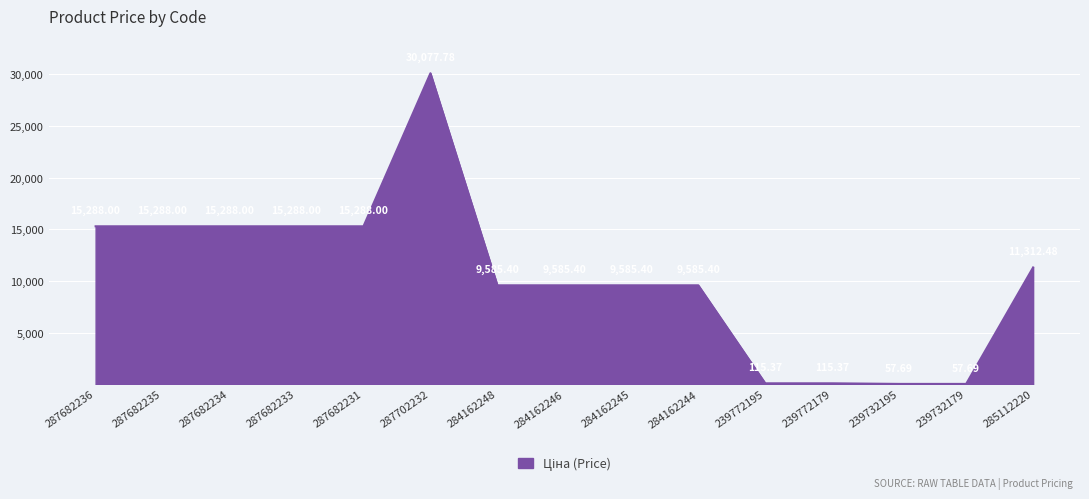

The chart shows a value of 15288.0 at 287682233. True or false?

True